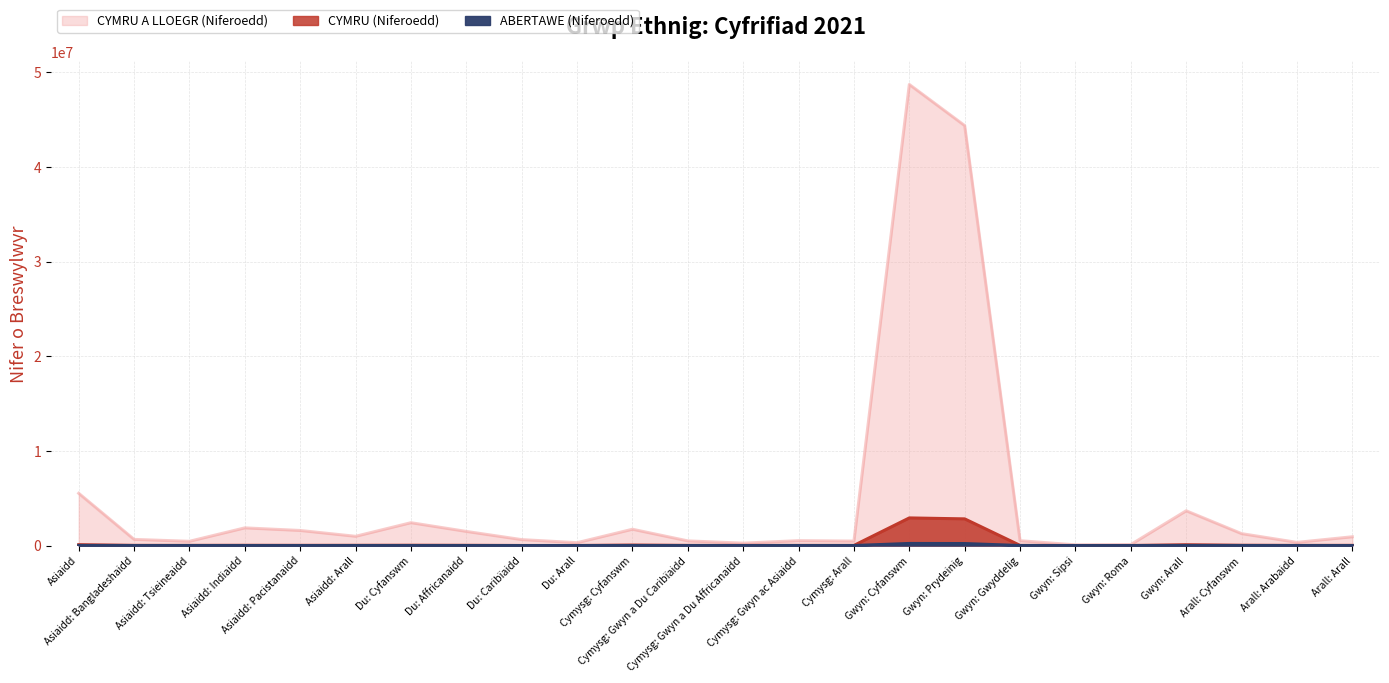

What is the value of the ABERTAWE (Niferoedd) point at the 18th from the left?

1111